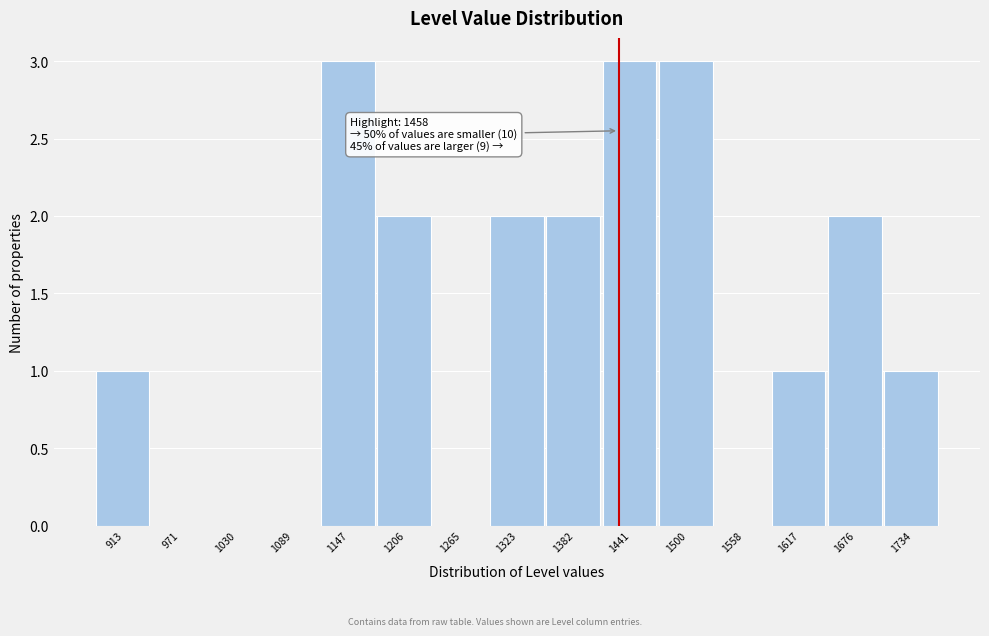

Reading left to right, extract all data points from this chart.

913=1	971=0	1030=0	1089=0	1147=3	1206=2	1265=0	1323=2	1382=2	1441=3	1500=3	1558=0	1617=1	1676=2	1734=1